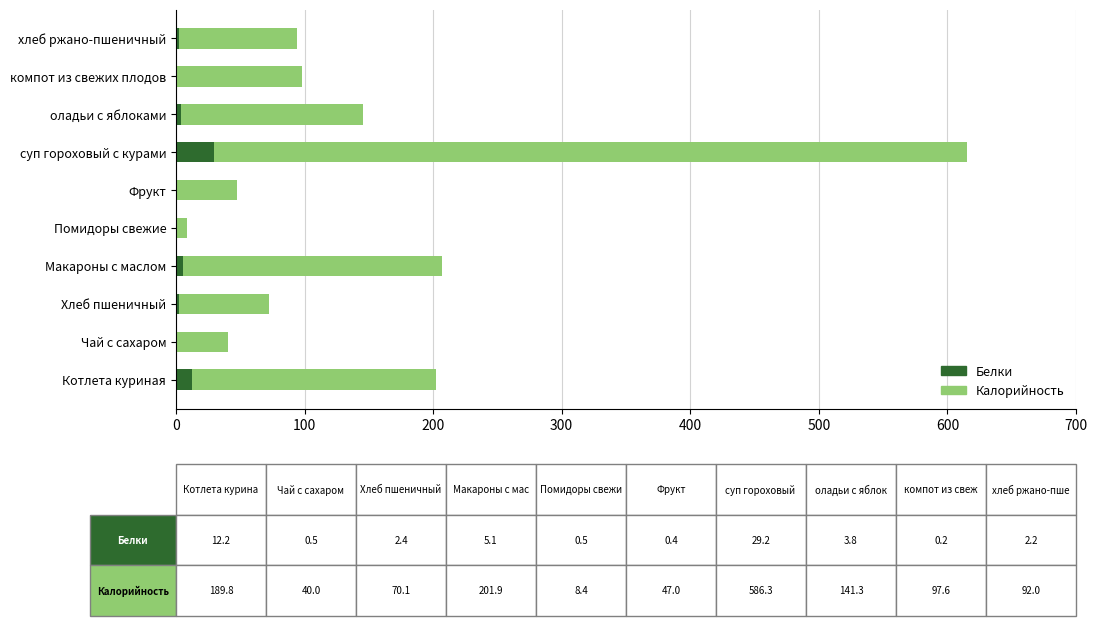

At which label does Белки reach its peak?

суп гороховый с курами